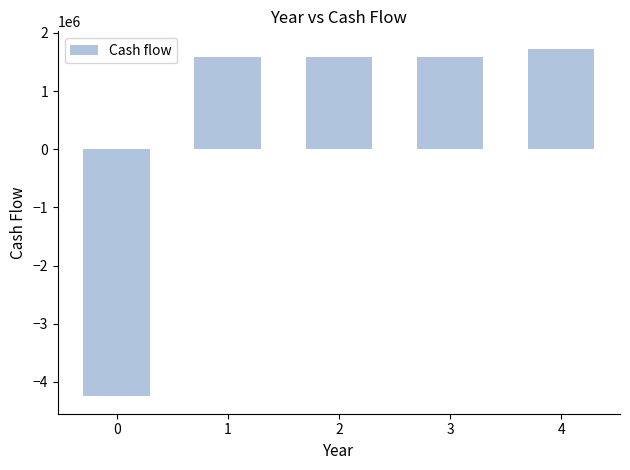

The value at 0 is -4250000. True or false?

True